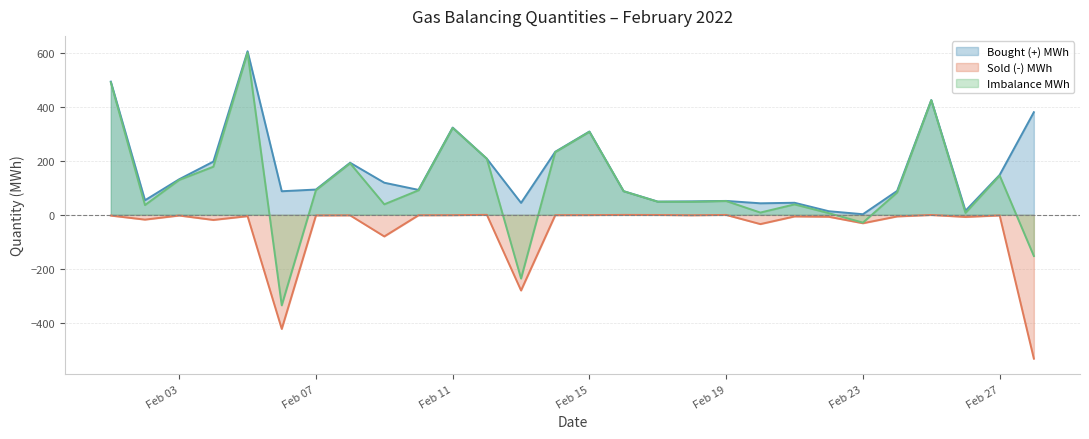

Reading right to left, extract all data points from this chart.

Bought (+) MWh: 379.8	147.7	14.9	424.8	88.4	2.3	13.4	44.6	42.7	51.5	49.9	48.9	87.6	308.3	233.3	44.2	207.5	323.0	92.3	118.8	192.7	93.6	87.3	605.4	197.0	131.6	53.9	493.0
Sold (-) MWh: -532.3	-2.3	-7.8	-0.6	-6.0	-31.1	-7.1	-6.0	-34.3	-0.4	-1.7	-0.5	-0.2	-1.0	-1.4	-280.0	-0.0	-1.3	-1.7	-80.0	-2.0	-2.3	-422.3	-4.9	-19.0	-2.6	-17.7	-2.8
Imbalance MWh: -152.5	145.4	7.2	424.2	82.4	-28.9	6.2	38.6	8.4	51.1	48.2	48.4	87.3	307.3	232.0	-235.9	207.5	321.6	90.7	38.9	190.7	91.2	-335.0	600.4	178.1	129.0	36.1	490.2